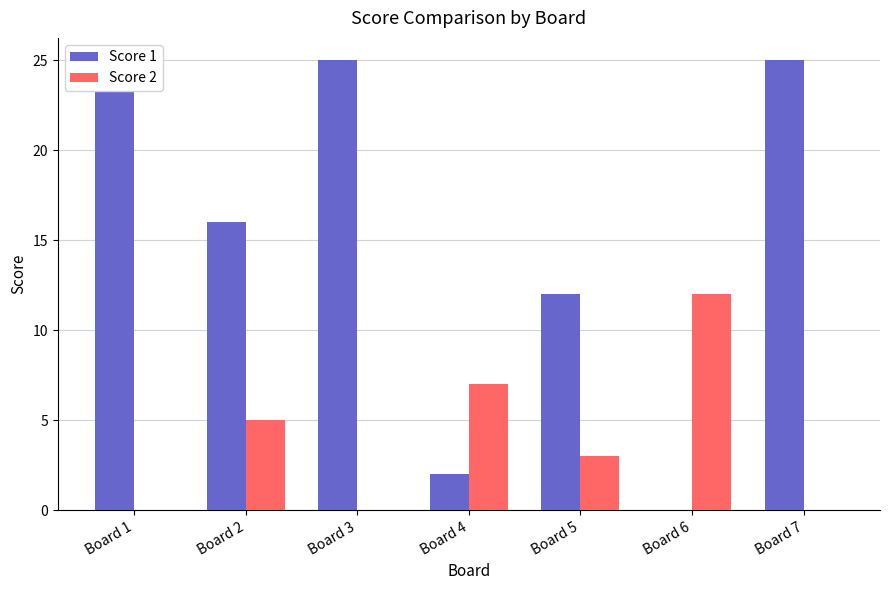

List the series in order of their overall mean, lowest first.

Score 2, Score 1